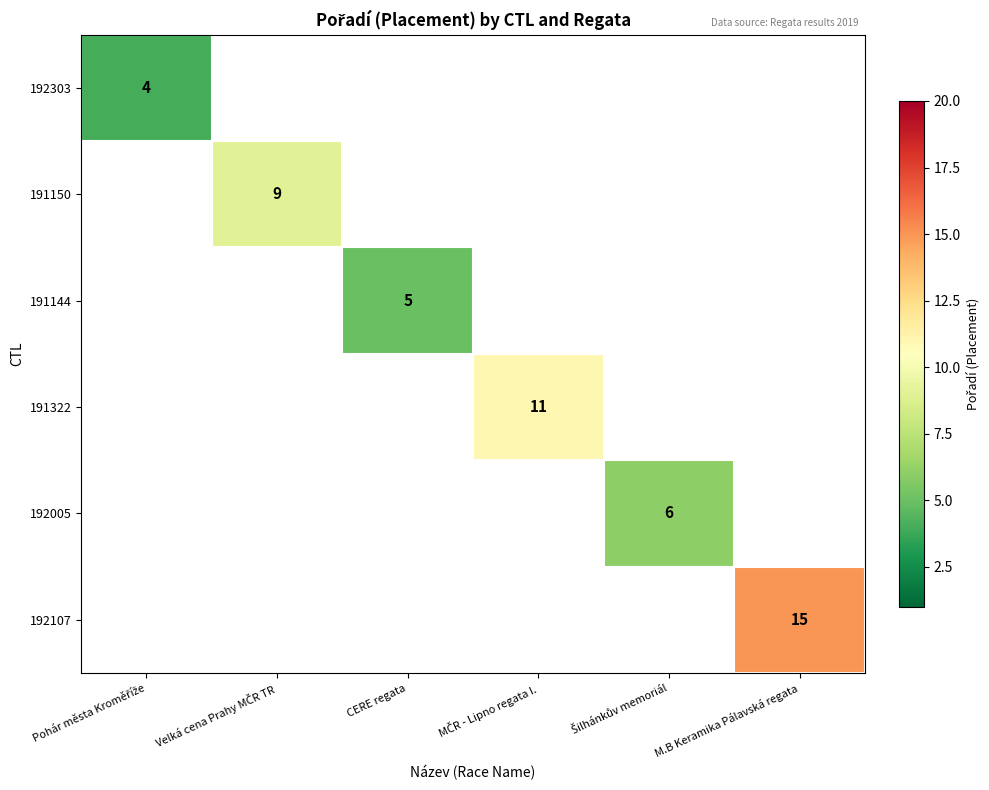

How many distinct data groups are displayed?

6